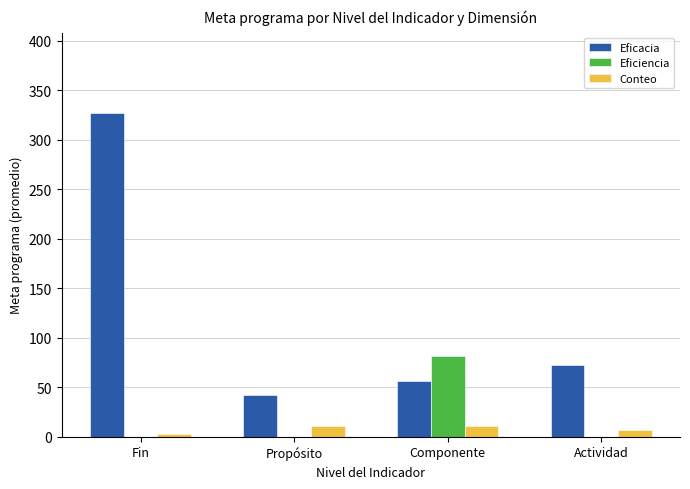

How many data points does each series have?

4